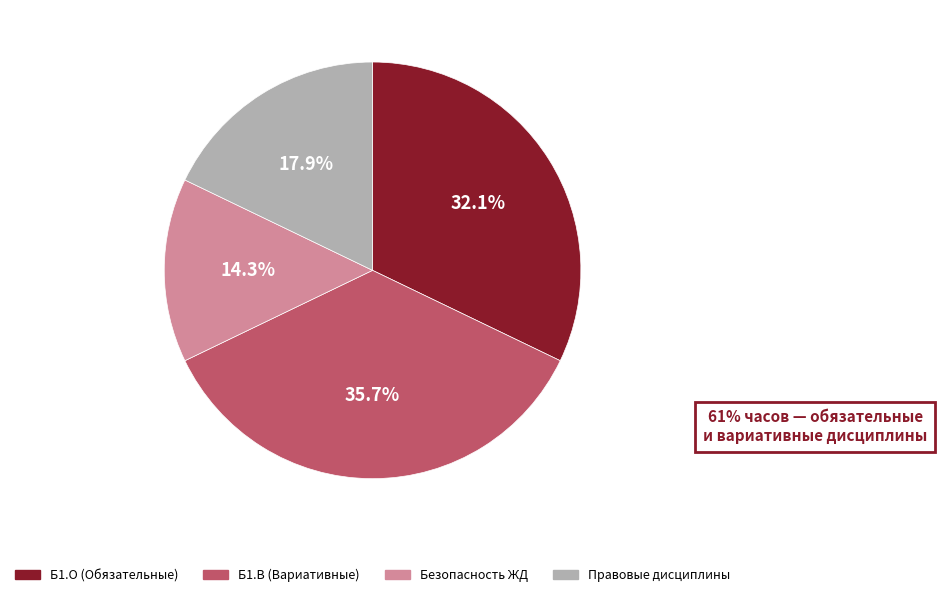

Is there any slice that represents more than half of the pie?

No